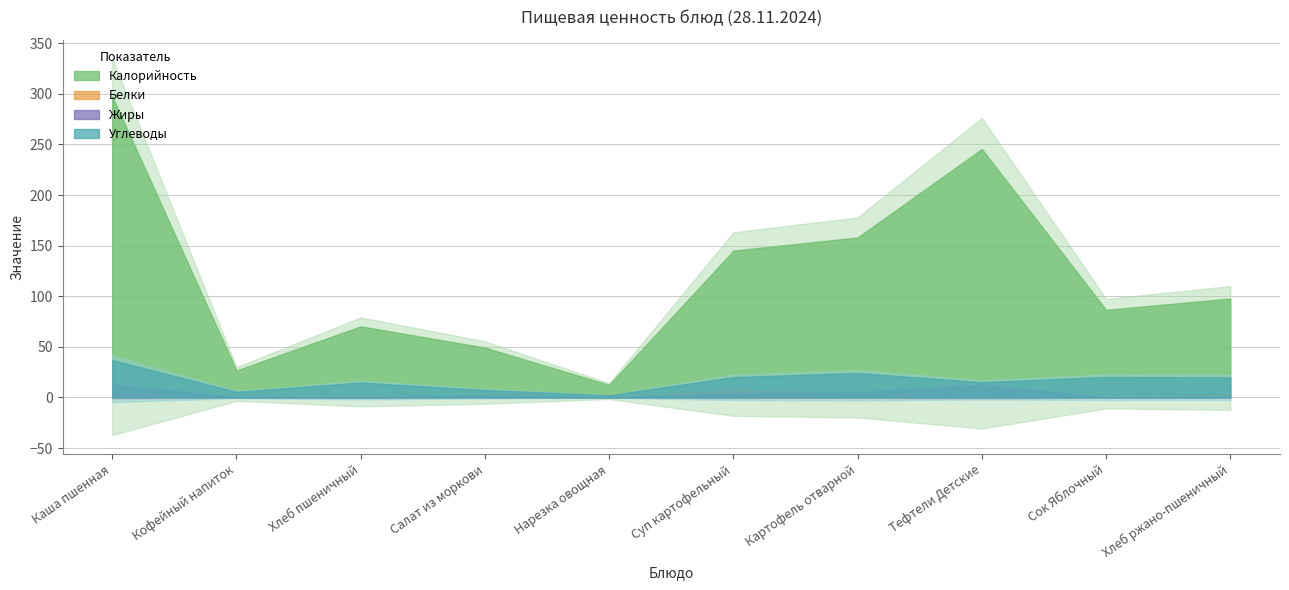

What is the total value across all series at Каша пшенная?

356.2